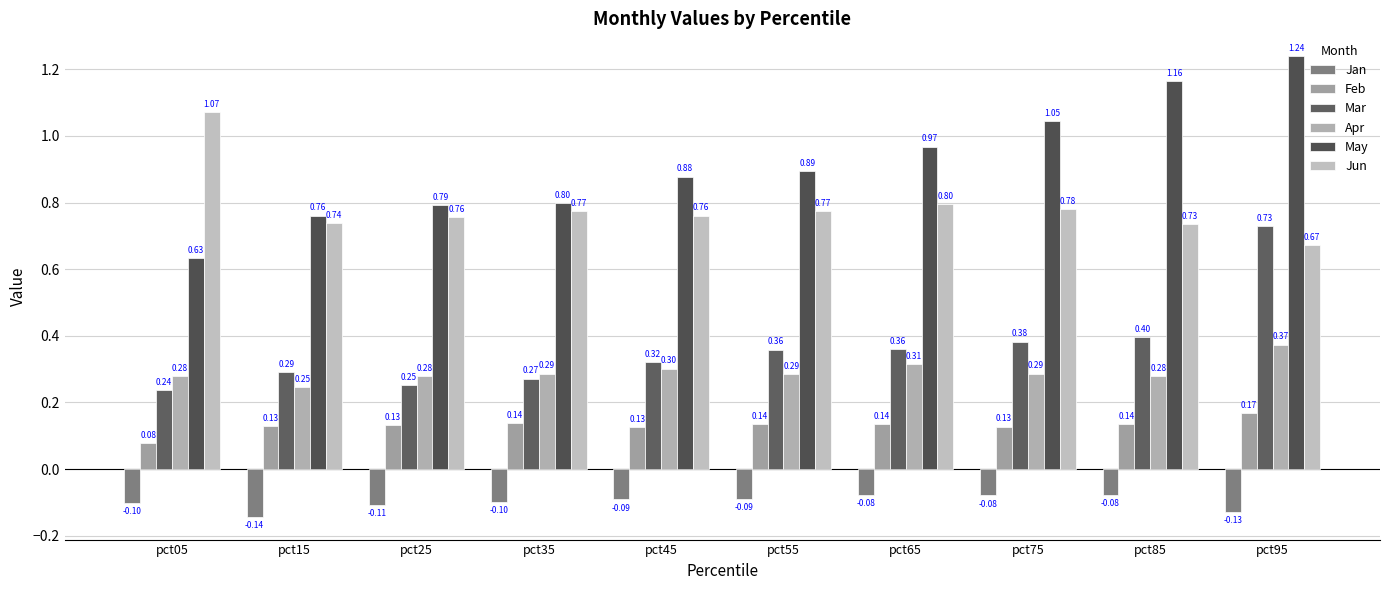

At which category does the chart reach its minimum across all series?

pct15